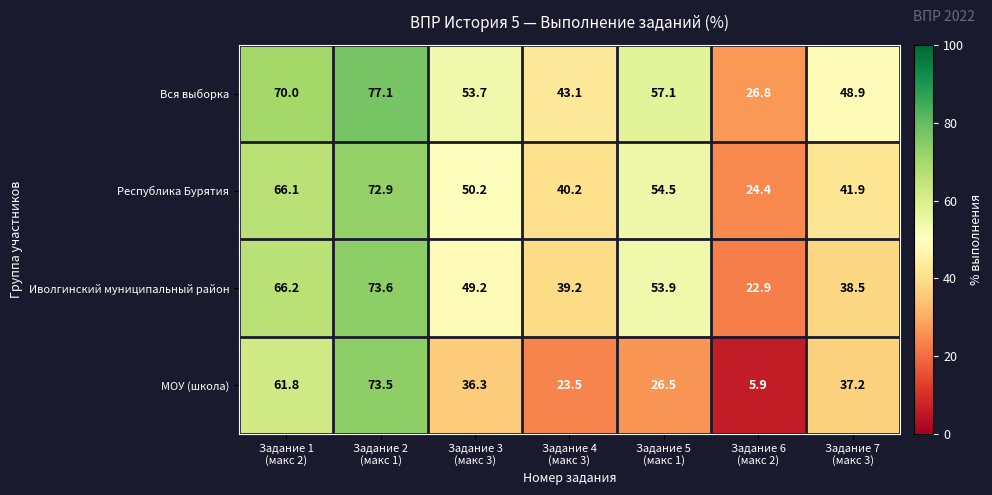

Which label corresponds to the largest value in the chart?

Задание 2
(макс 1)